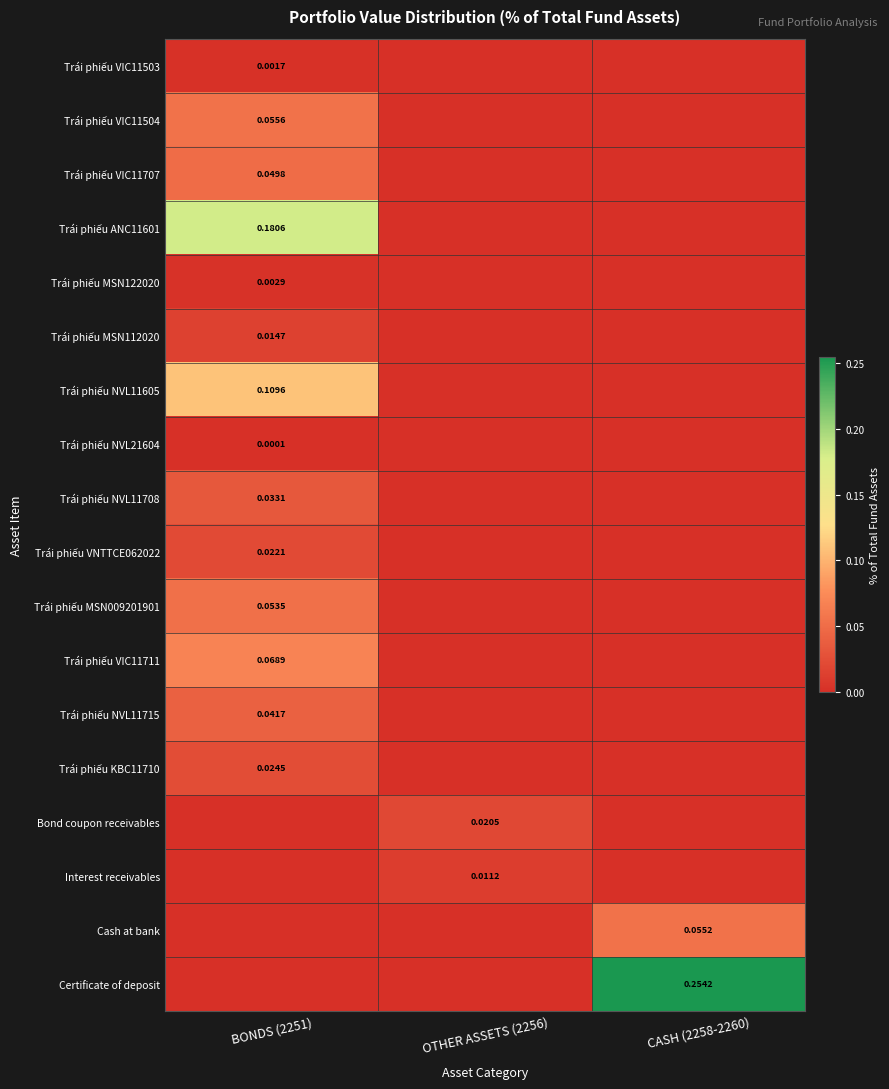

Count the number of categories in the chart.

3